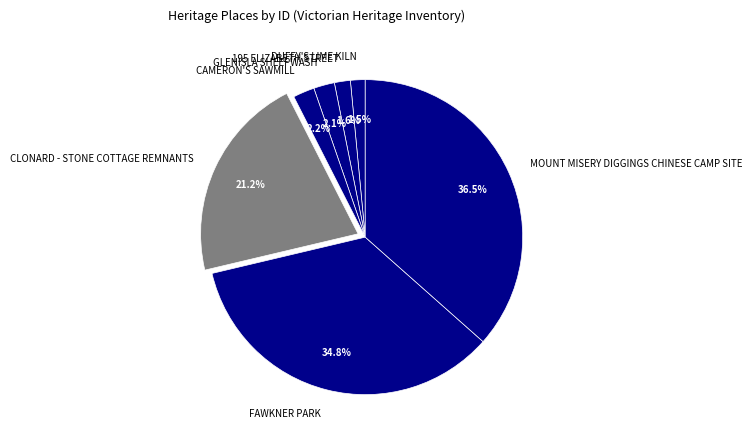

How many slices are in this pie chart?

7